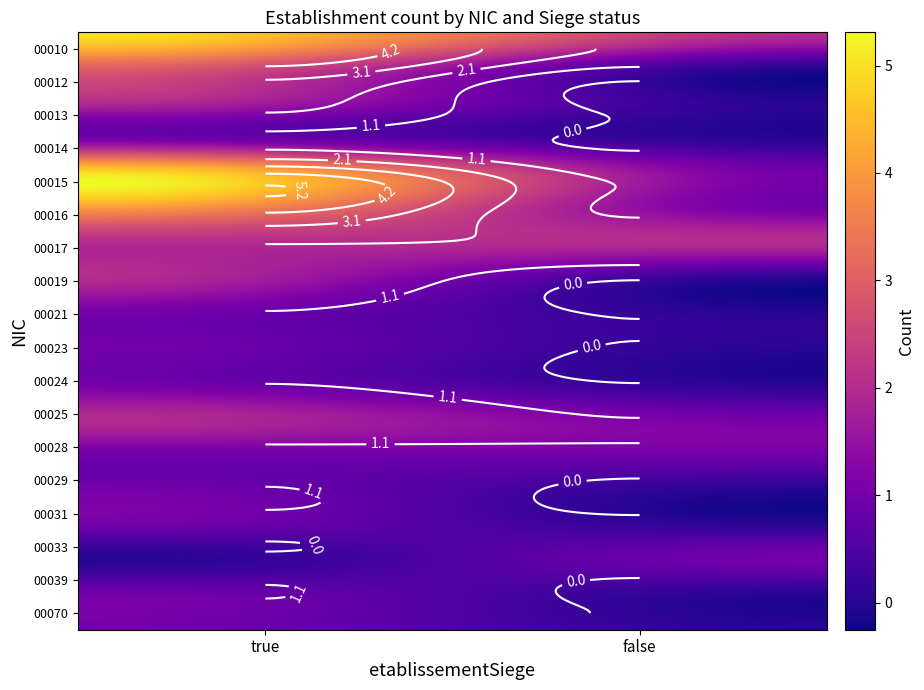

Is the value of 00021 at false greater than the value of 00033 at false?

No